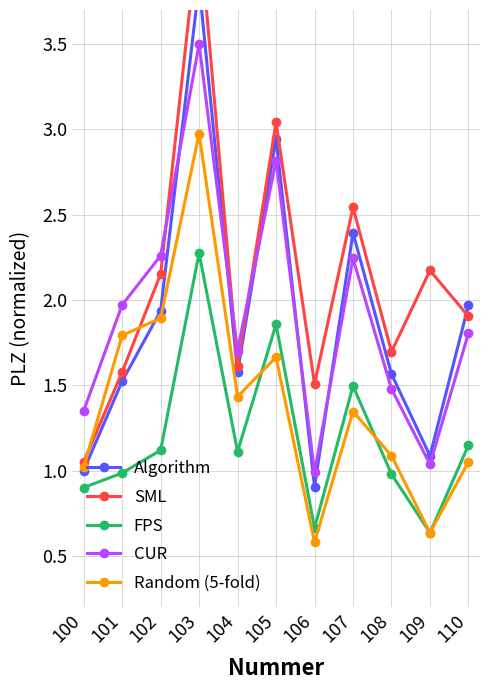

How many lines are shown in the chart?

5